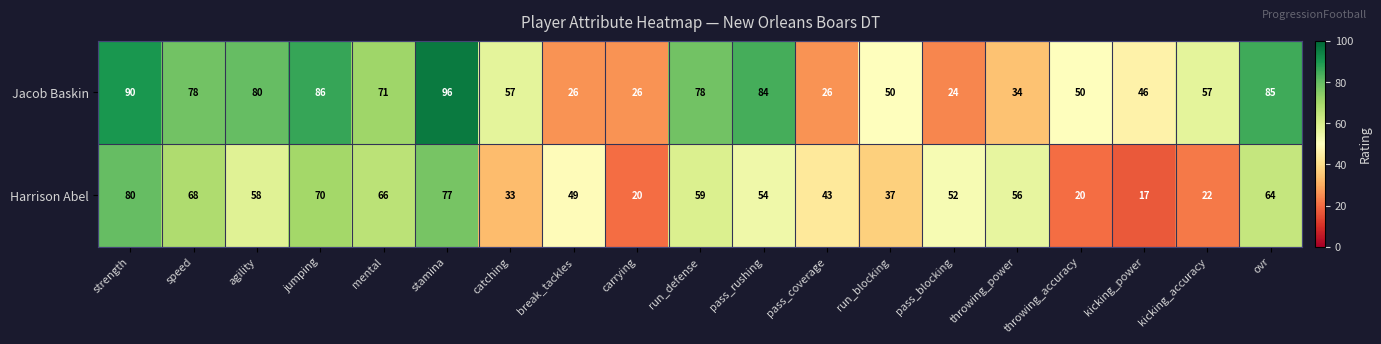

At which label does Harrison Abel first exceed 54?

strength